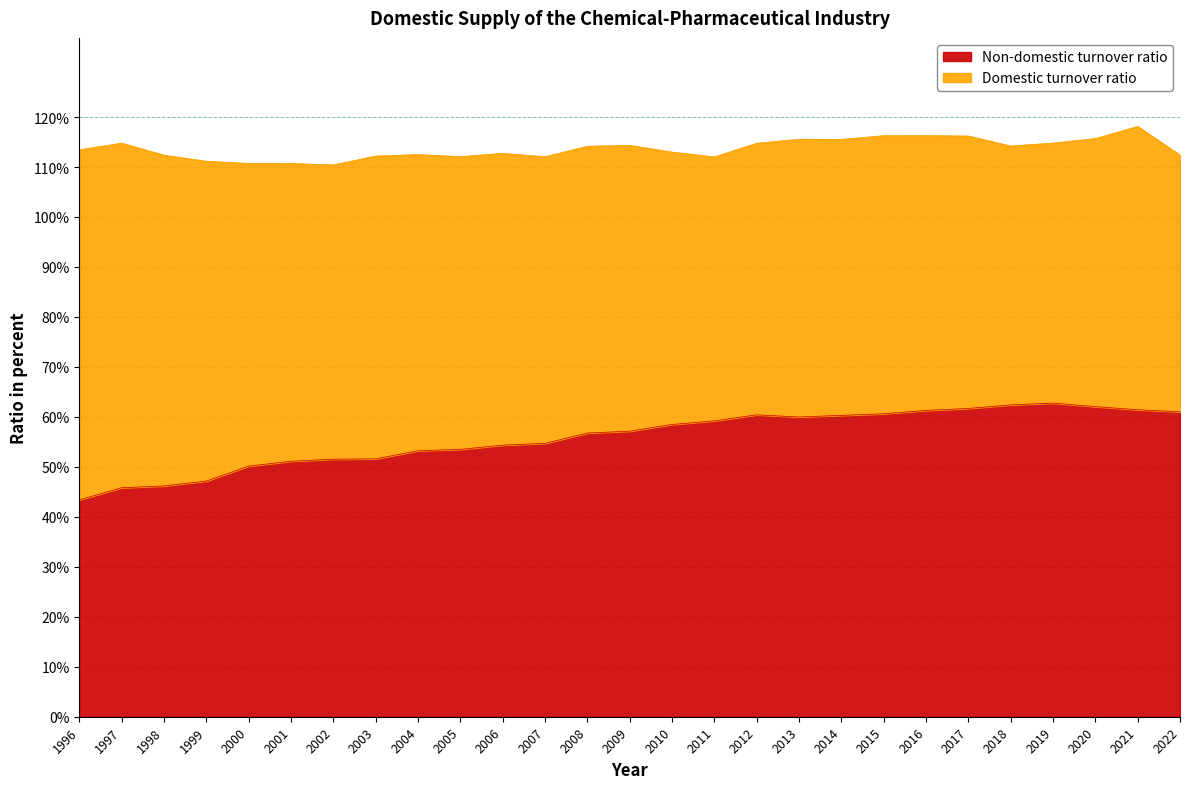

Approximately how many times larger is the value at 2015 compared to 1998?

1.3